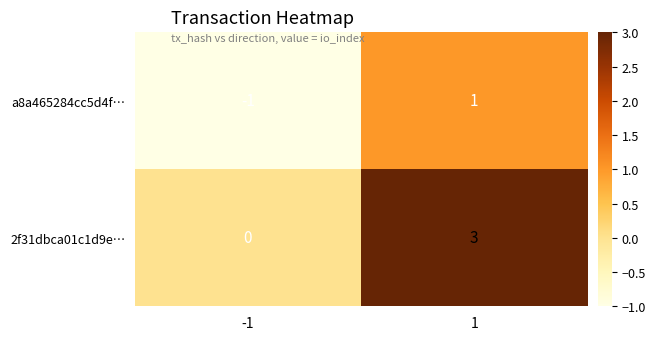

Reading left to right, list all the values displayed in this chart.

a8a465284cc5d4f…: -1	1
2f31dbca01c1d9e…: 0	3